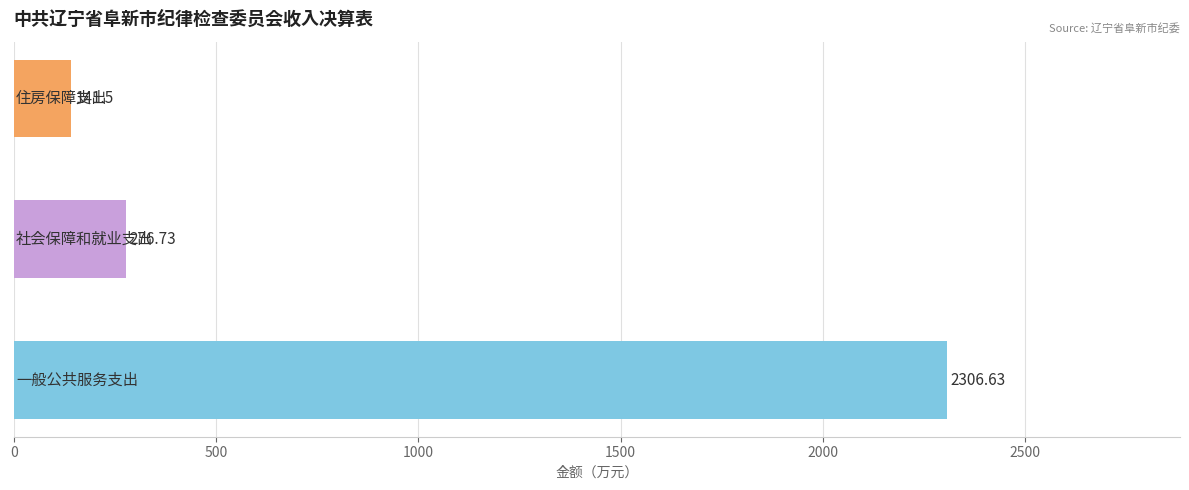

What is the difference between the maximum and minimum values?

2165.1